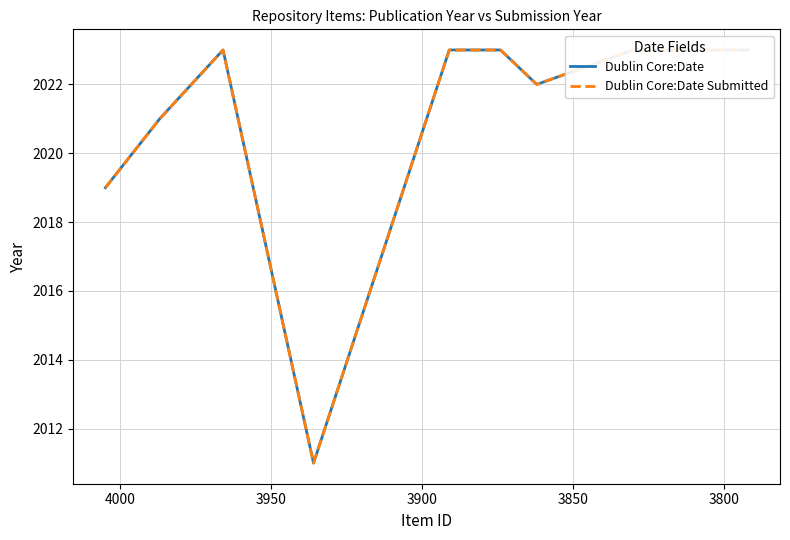

Does the chart have visible grid lines?

Yes